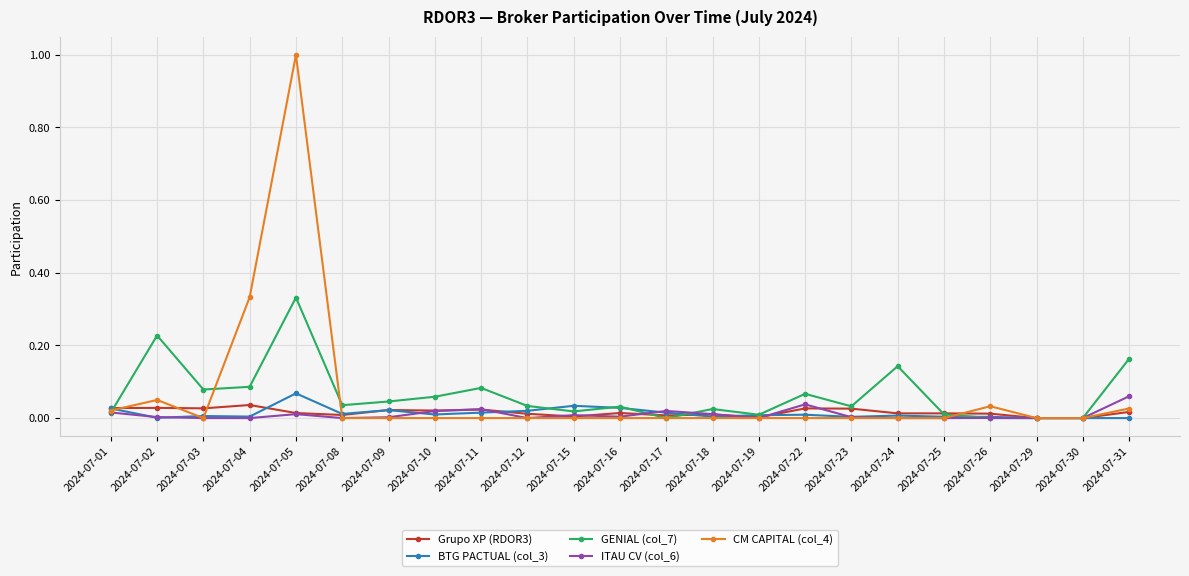

At which category is the sum across all series the highest?

2024-07-05